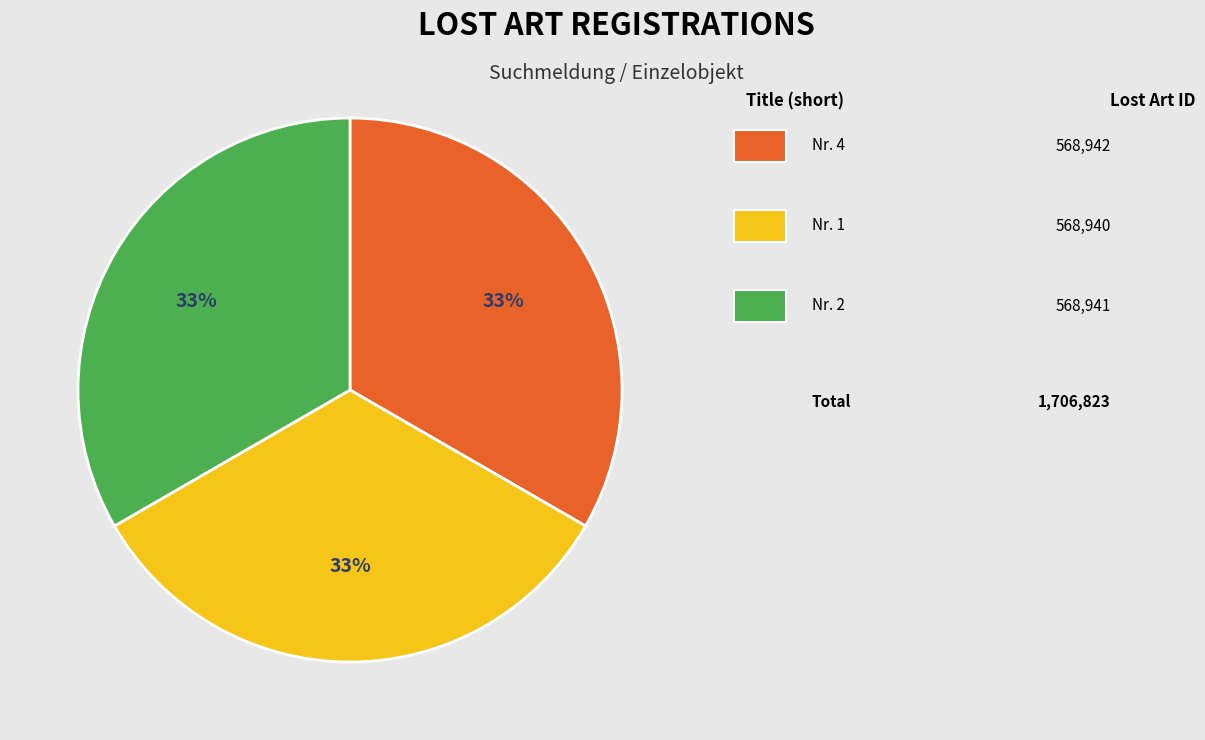

Count the number of slices in the pie.

3